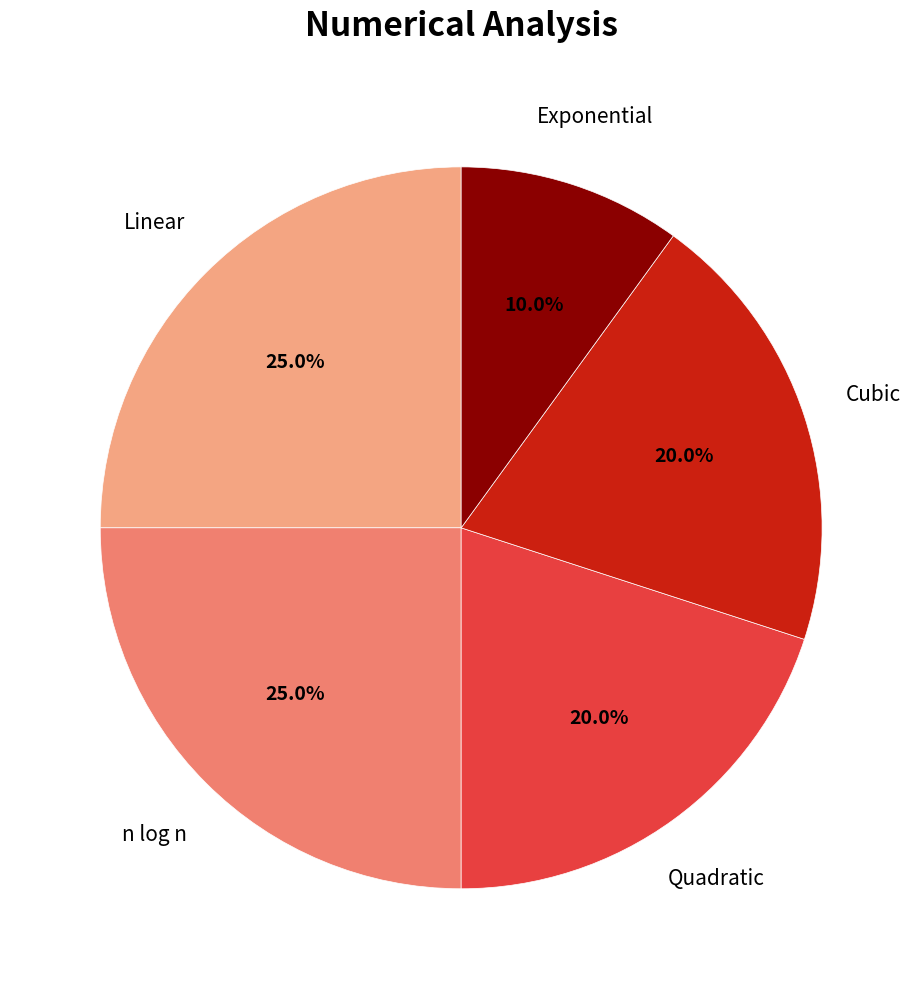

Is there a majority slice in this chart?

No